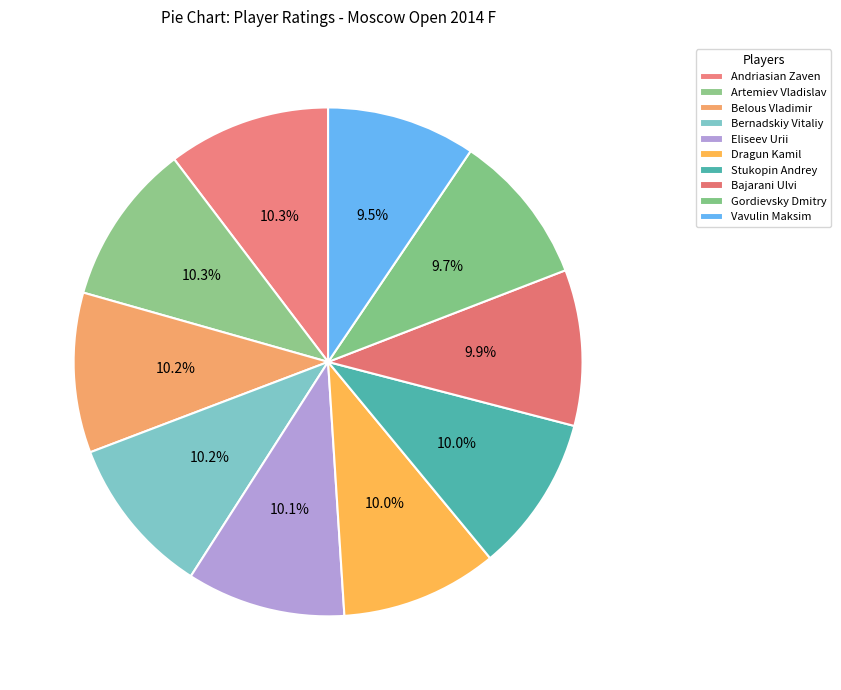

How many segments does this pie chart have?

10